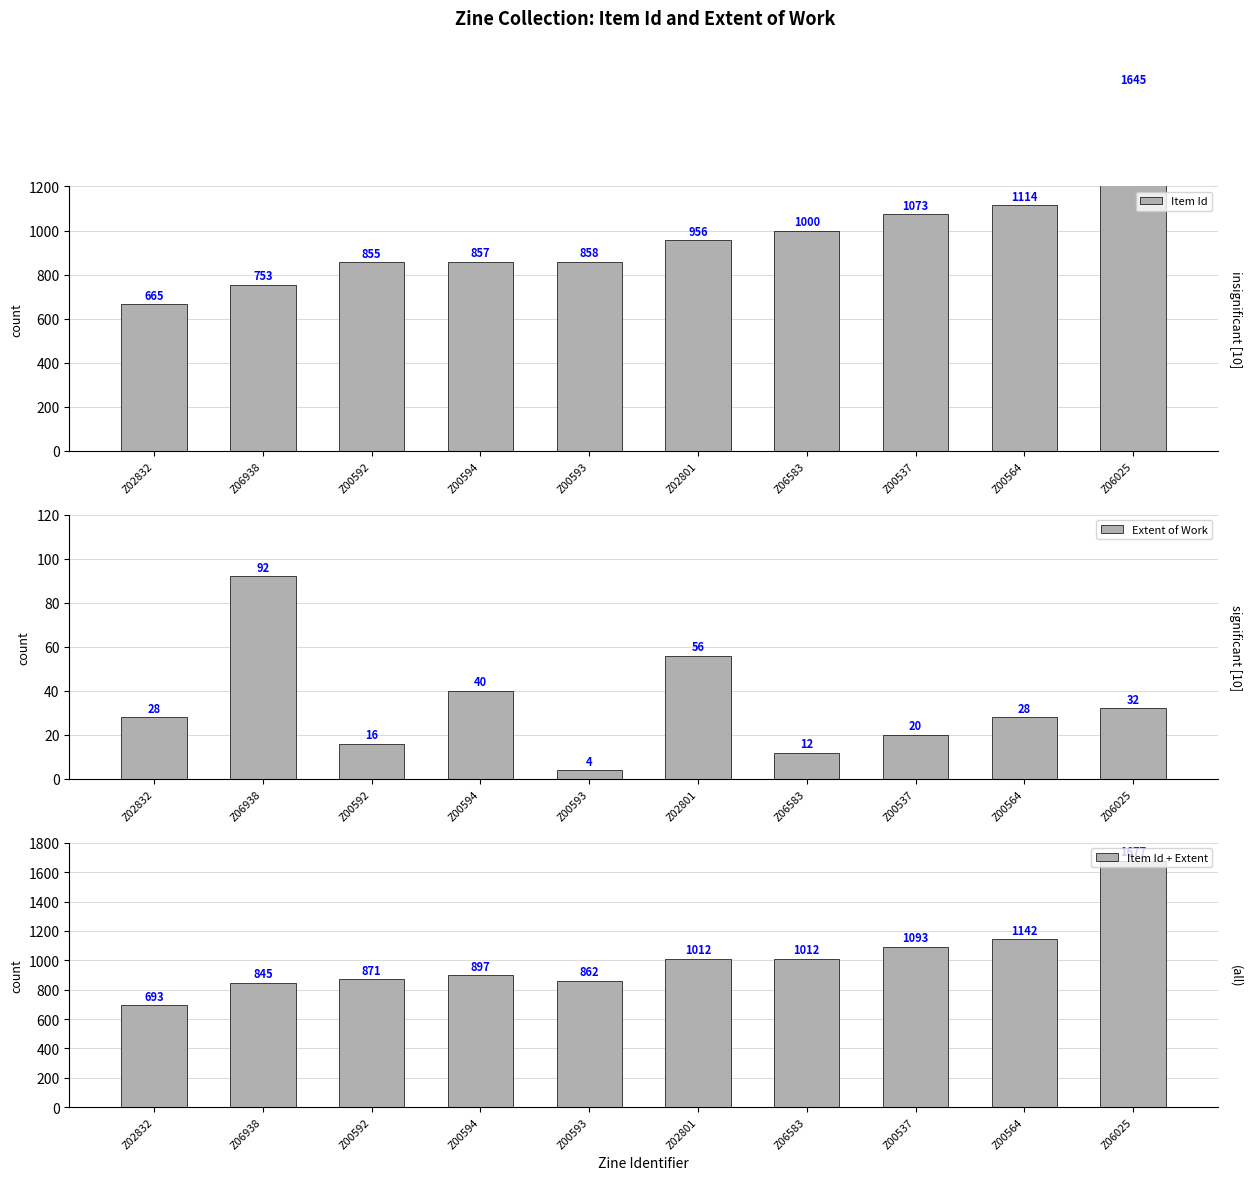

How many data points in Item Id + Extent are less than 1012?

5